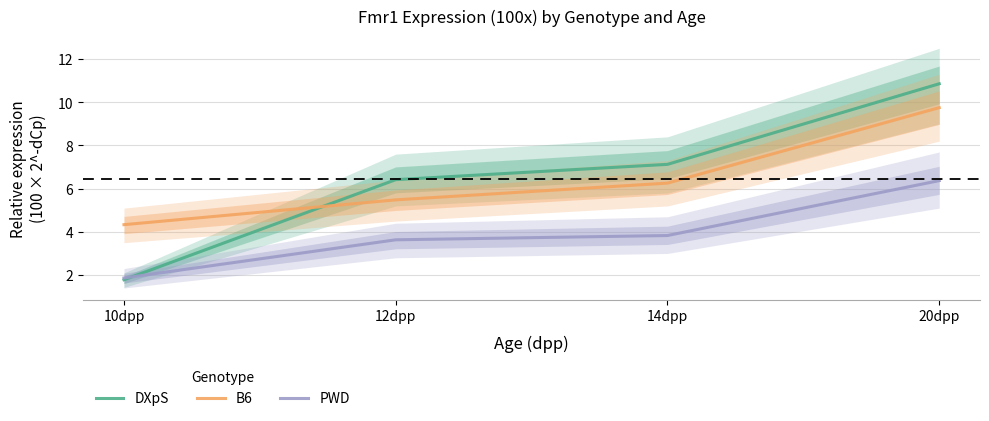

Is this an area chart (filled region under the line)?

No